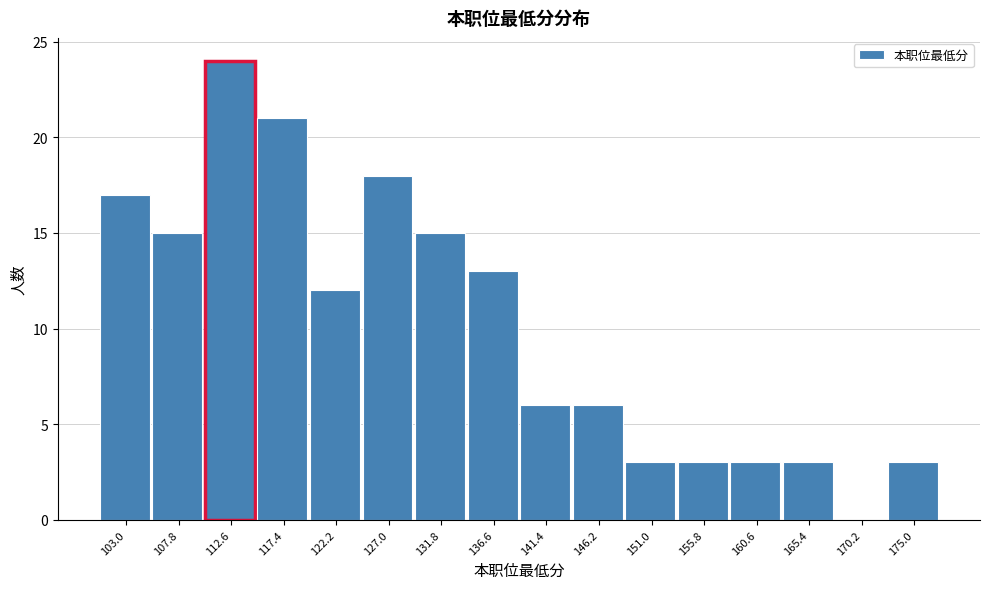

Reading left to right, transcribe all the data shown in this chart.

103.0=17	107.8=15	112.6=24	117.4=21	122.2=12	127.0=18	131.8=15	136.6=13	141.4=6	146.2=6	151.0=3	155.8=3	160.6=3	165.4=3	170.2=0	175.0=3